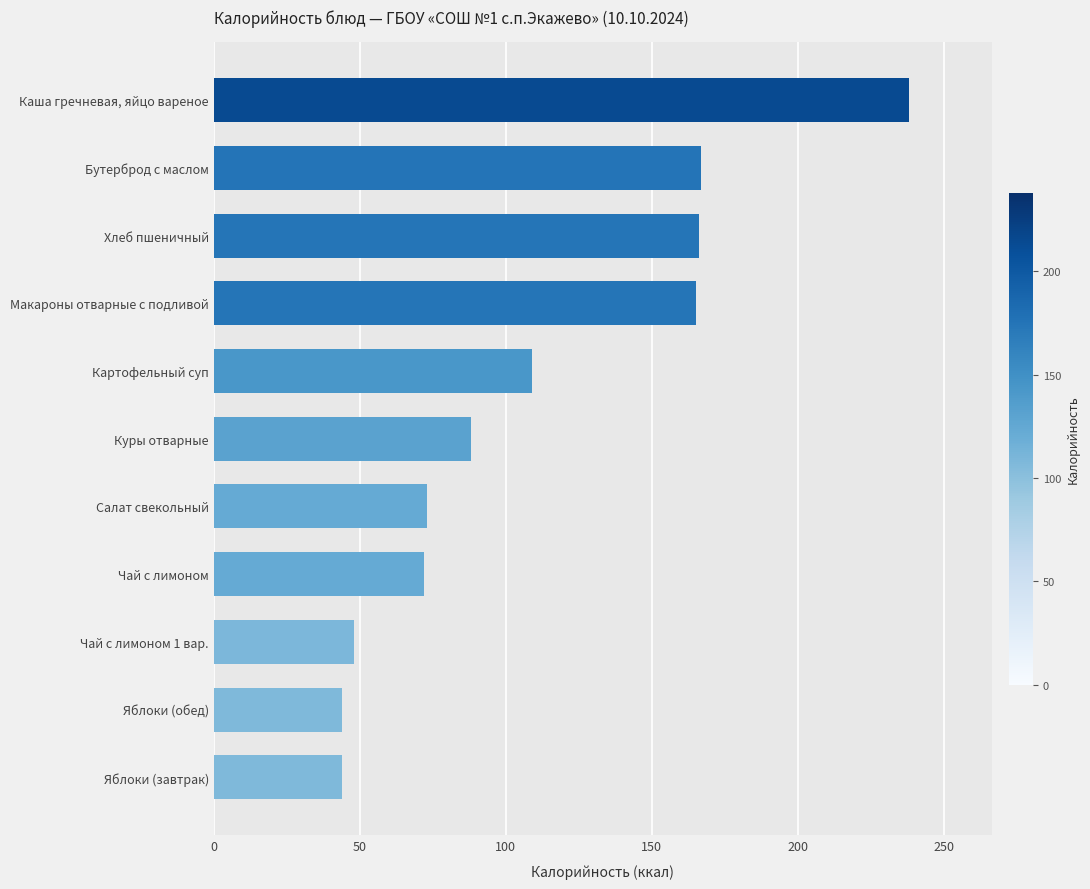

Which has a higher value, Салат свекольный or Картофельный суп?

Картофельный суп